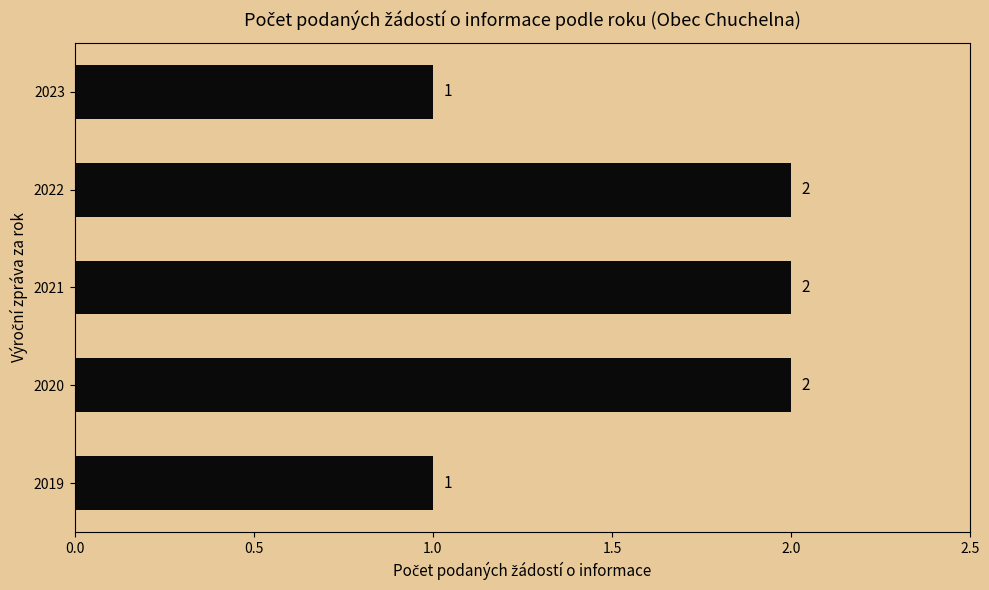

What is the sum of all values?

8